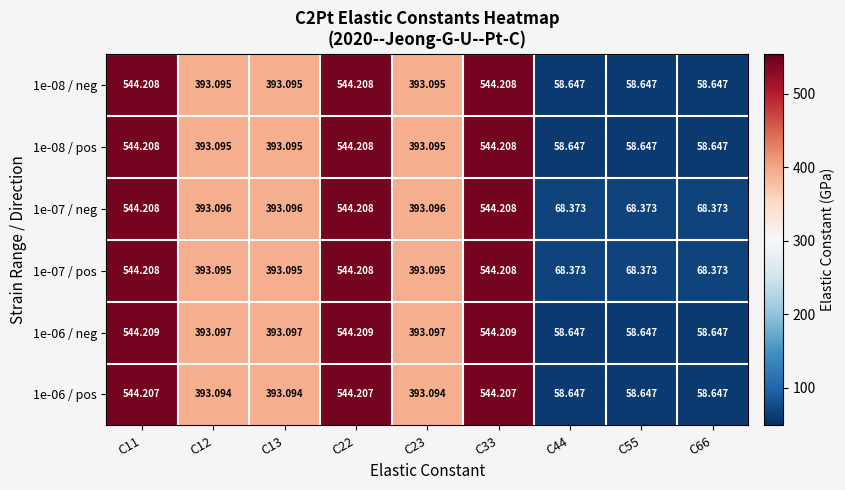

How many distinct data groups are displayed?

6